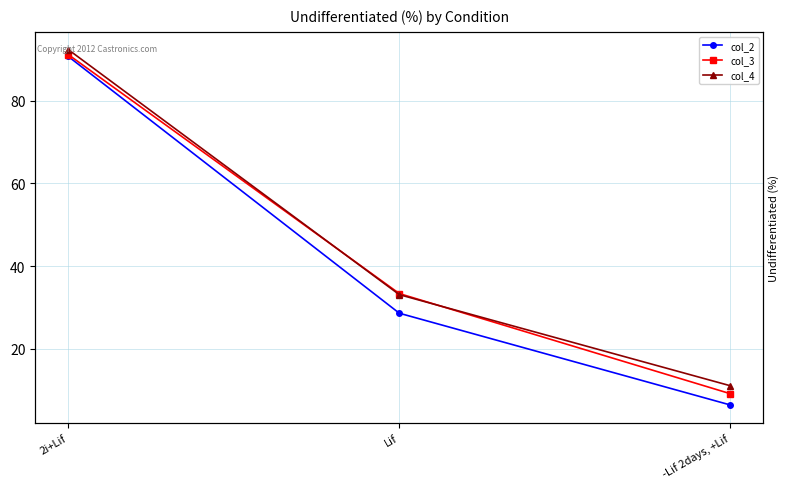

What is the minimum value for col_2?

6.4